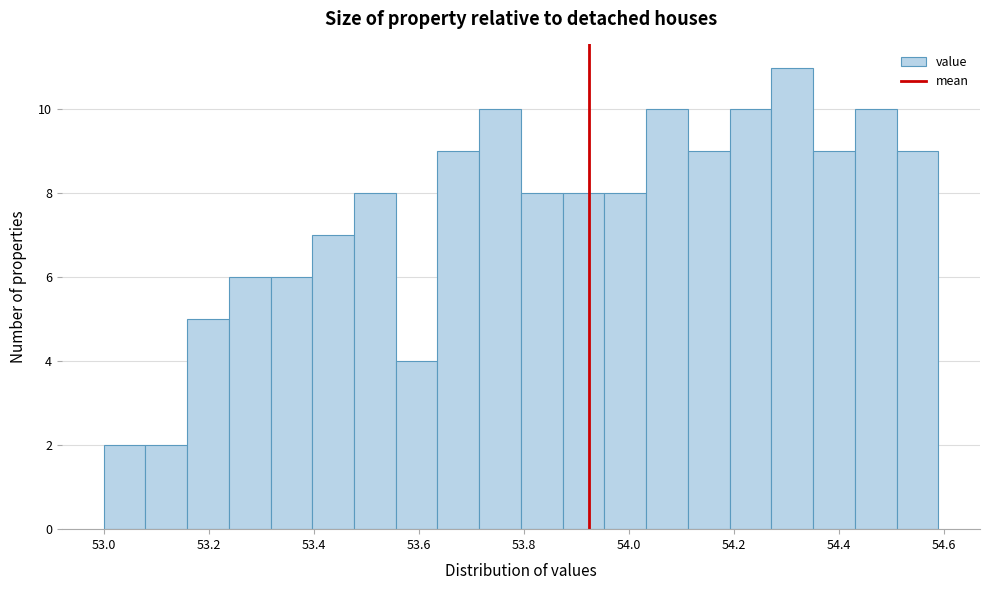

Read against the x-axis, roughly where is the centre of the tallest bar?

54.32